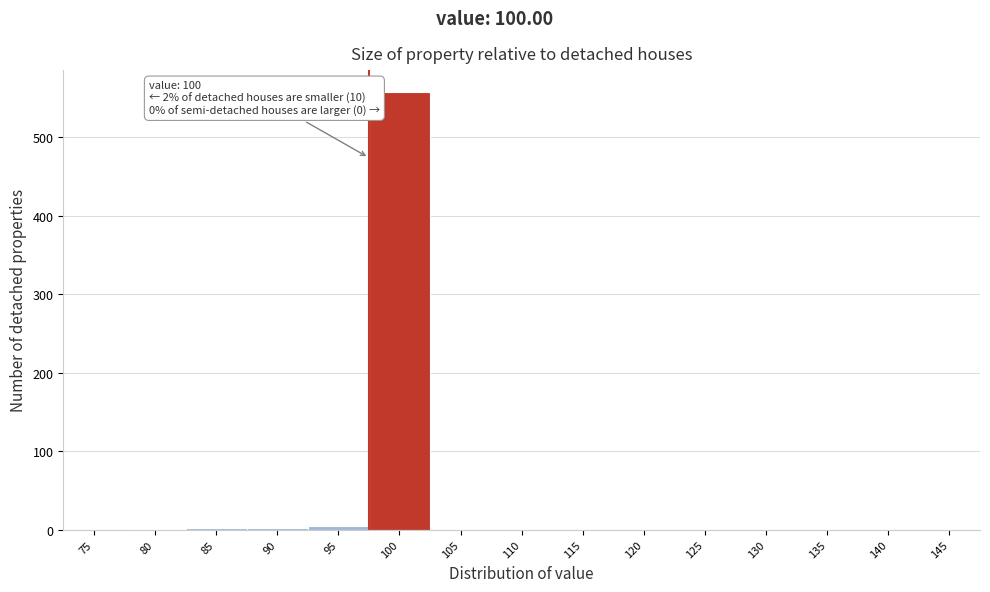

What is the maximum value shown in the chart?

558